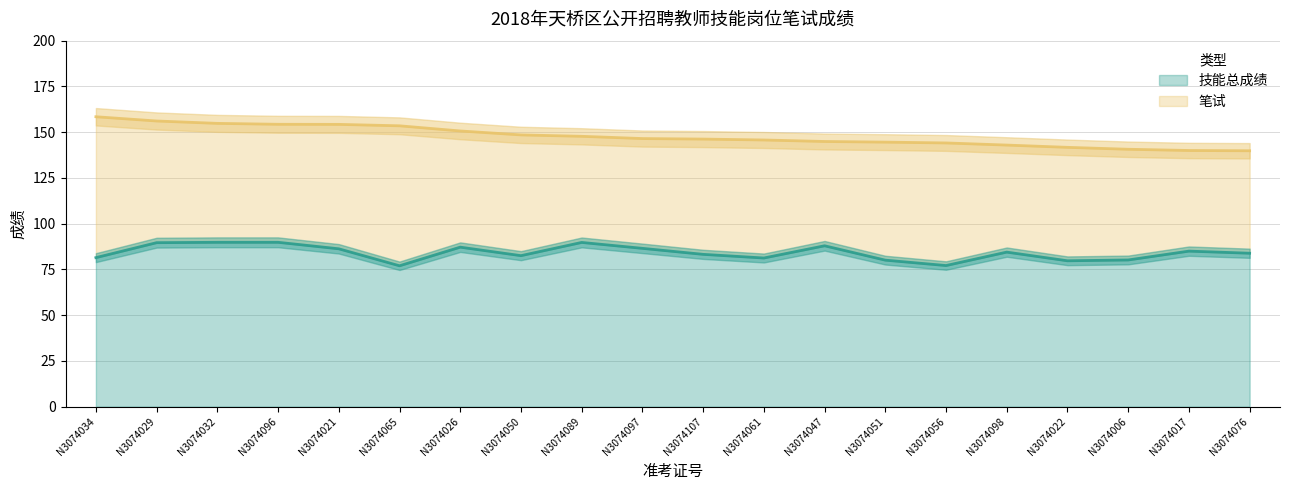

Read the value at N3074029.

89.6